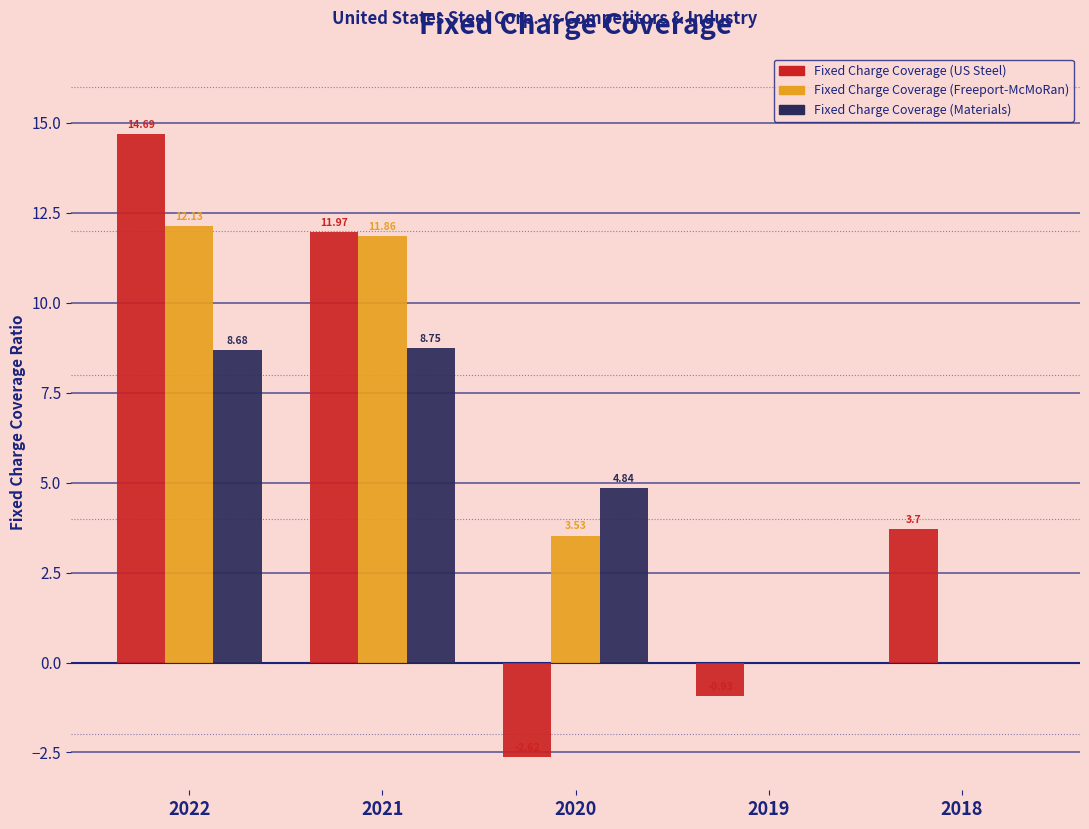

What is the sum of all Fixed Charge Coverage (Freeport-McMoRan) values?

27.5